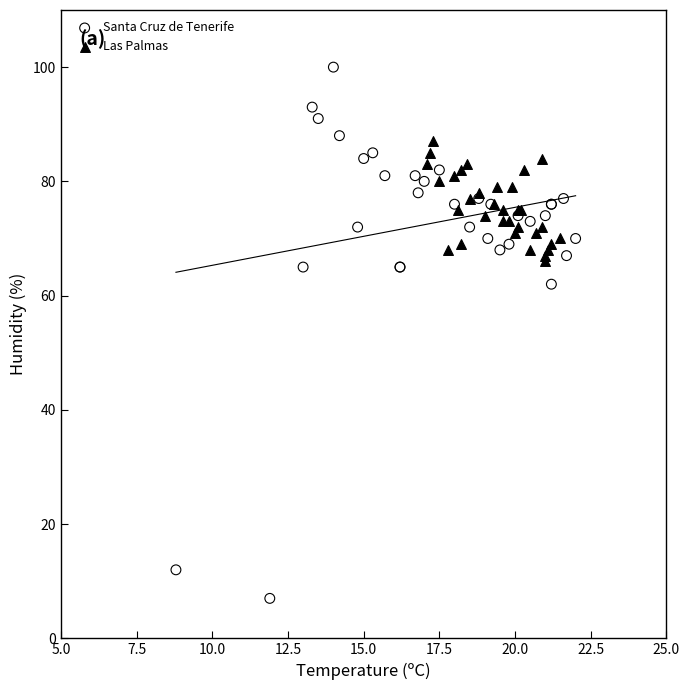

What are all the series names shown in the legend?

Santa Cruz de Tenerife, Las Palmas